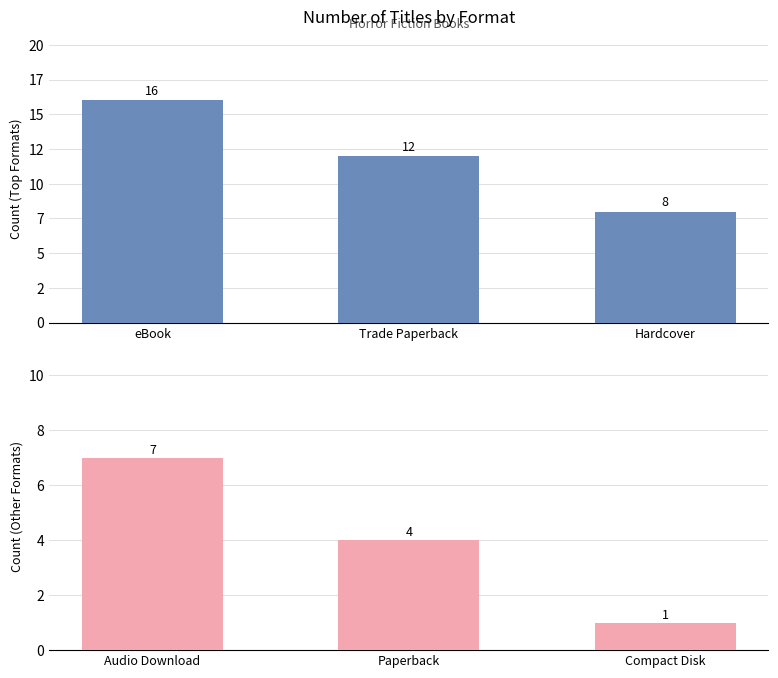

At how many categories does at least one series exceed 5?

3